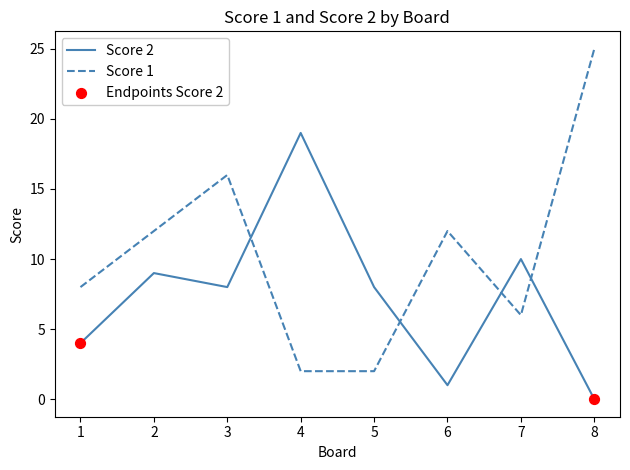

At which category is the sum across all series the highest?

8